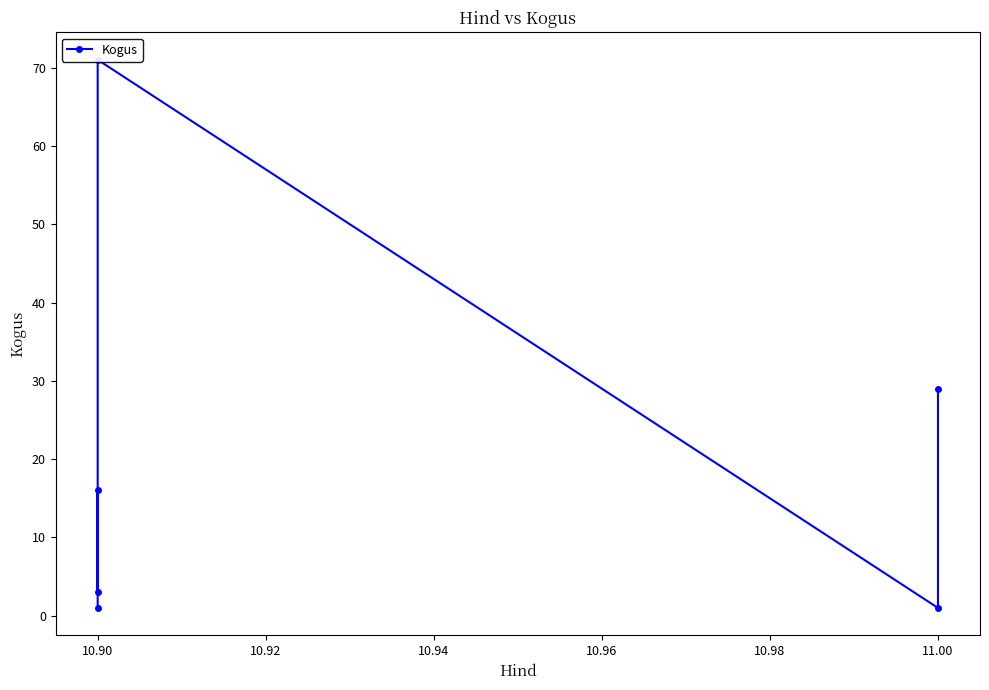

How many points are higher than both their immediate neighbors (excluding endpoints)?

2